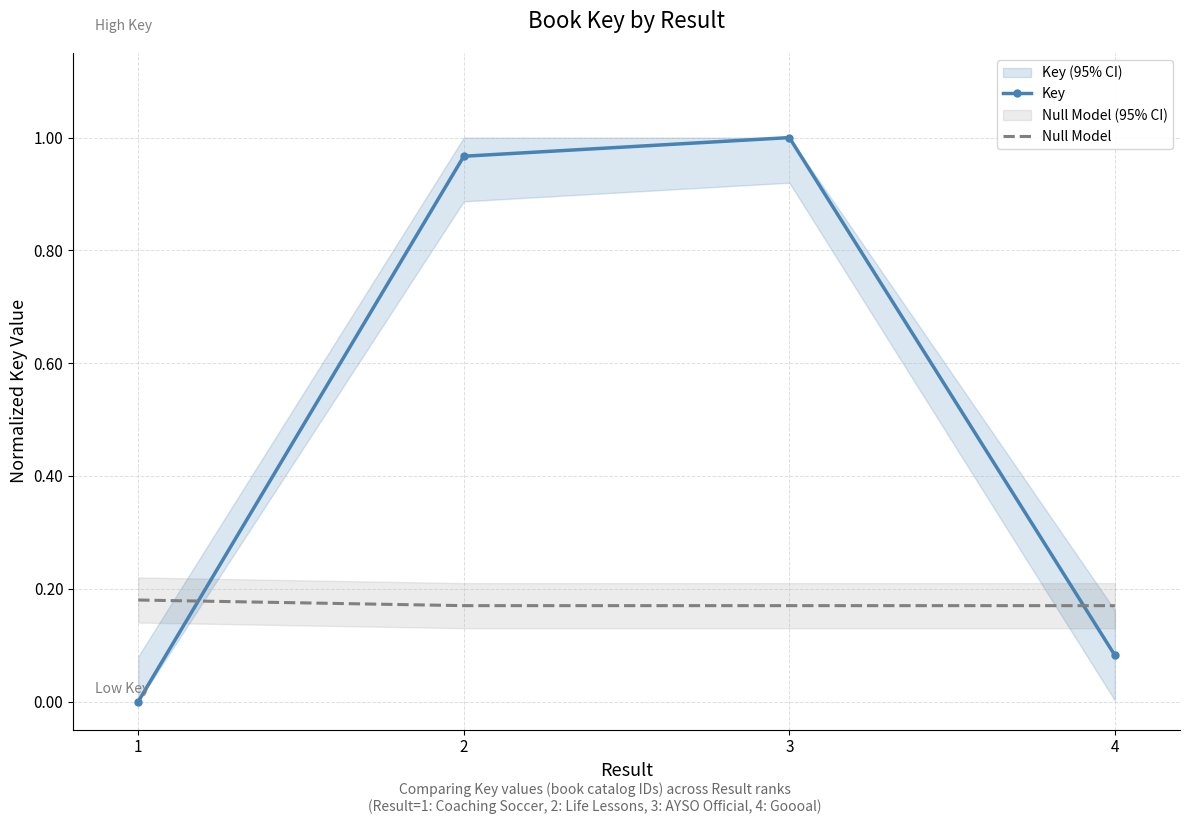

Rank the series at 4 from highest to lowest value.

Null Model, Key